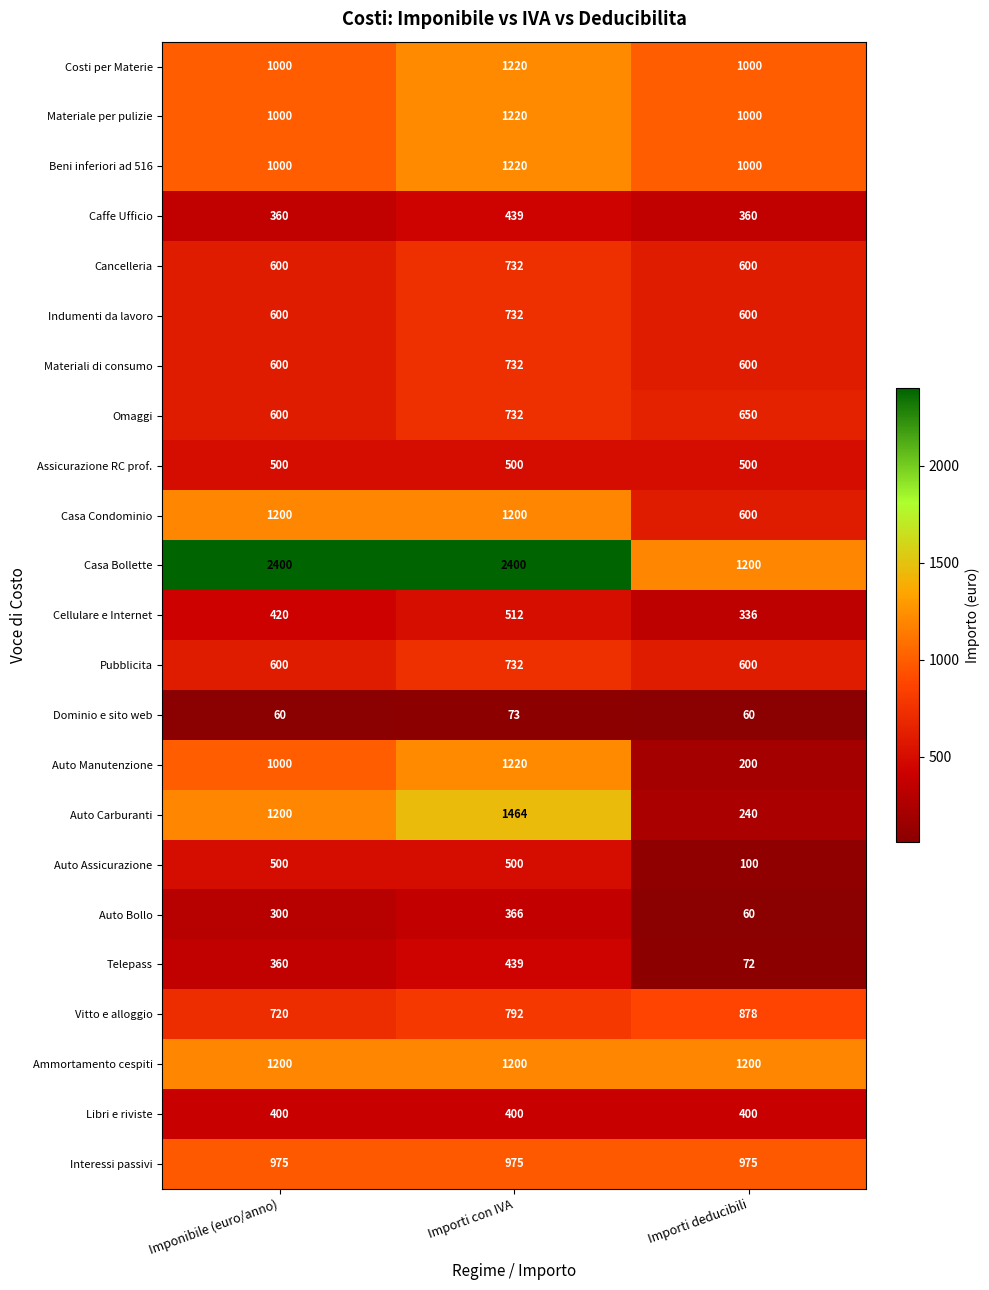

Which series has the widest spread of values?

Auto Carburanti